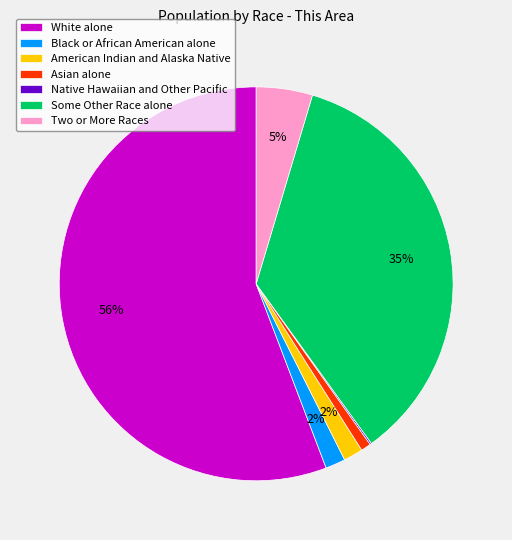

What is the largest slice in the pie chart?

White alone